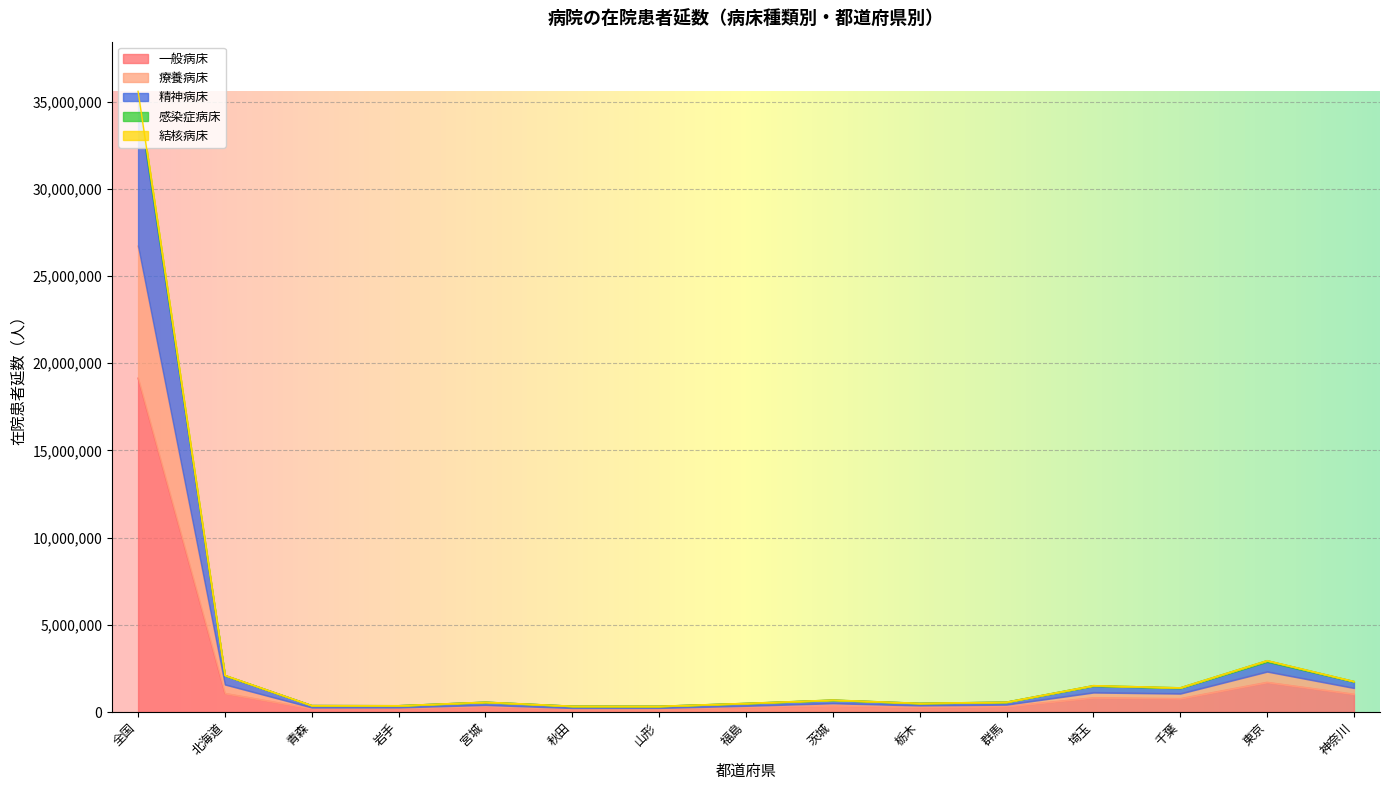

What is the total value across all series at 宮城?

565618